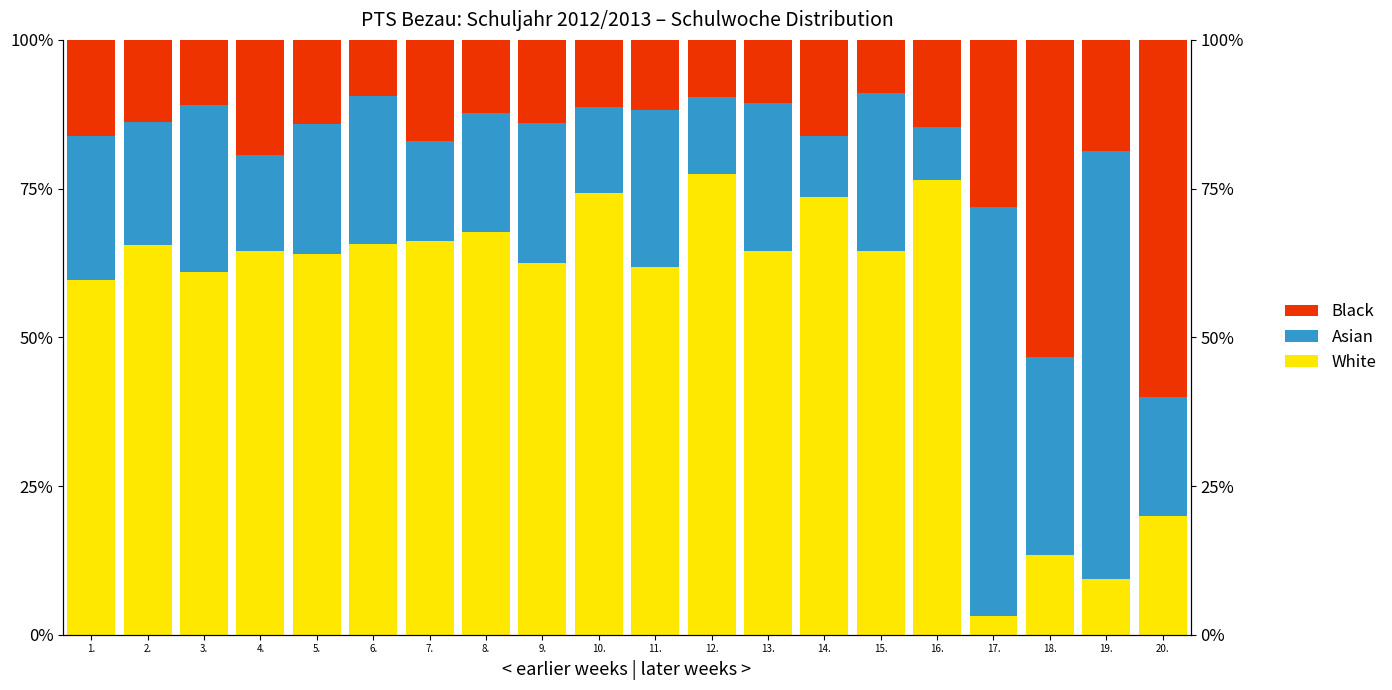

Reading left to right, list all the values displayed in this chart.

White: 1.=59.7	2.=65.5	3.=60.9	4.=64.5	5.=64.1	6.=65.6	7.=66.2	8.=67.7	9.=62.5	10.=74.2	11.=61.8	12.=77.4	13.=64.5	14.=73.5	15.=64.6	16.=76.5	17.=3.1	18.=13.3	19.=9.4	20.=20.0
Asian: 1.=24.2	2.=20.7	3.=28.1	4.=16.1	5.=21.9	6.=25.0	7.=16.9	8.=20.0	9.=23.6	10.=14.5	11.=26.3	12.=12.9	13.=25.0	14.=10.3	15.=26.6	16.=8.8	17.=68.8	18.=33.3	19.=71.9	20.=20.0
Black: 1.=16.1	2.=13.8	3.=10.9	4.=19.4	5.=14.1	6.=9.4	7.=16.9	8.=12.3	9.=13.9	10.=11.3	11.=11.8	12.=9.7	13.=10.5	14.=16.2	15.=8.9	16.=14.7	17.=28.1	18.=53.3	19.=18.8	20.=60.0